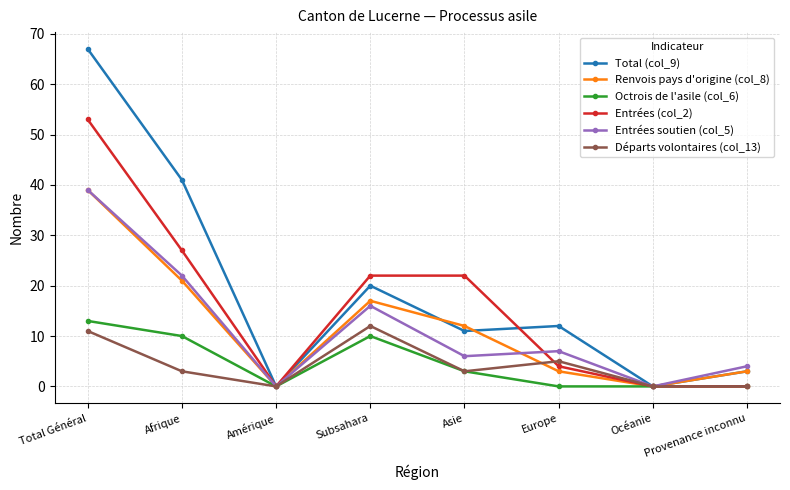

True or false: Entrées (col_2) has a value of 53 at Total Général.

True